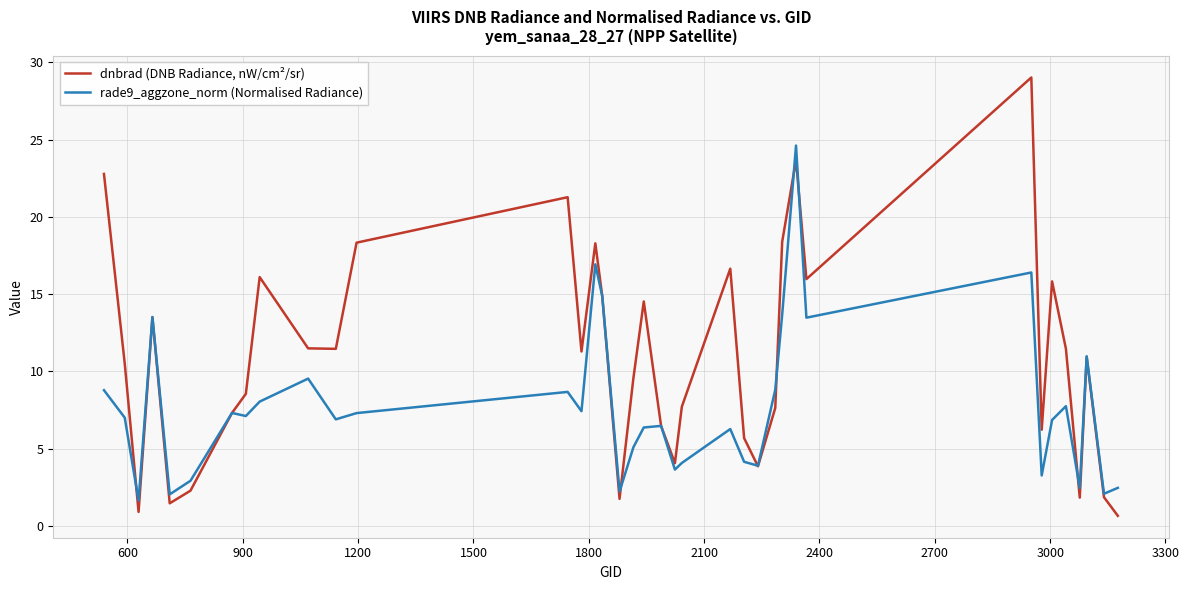

Rank the series by their maximum value, from lowest to highest.

rade9_aggzone_norm (Normalised Radiance), dnbrad (DNB Radiance, nW/cm²/sr)